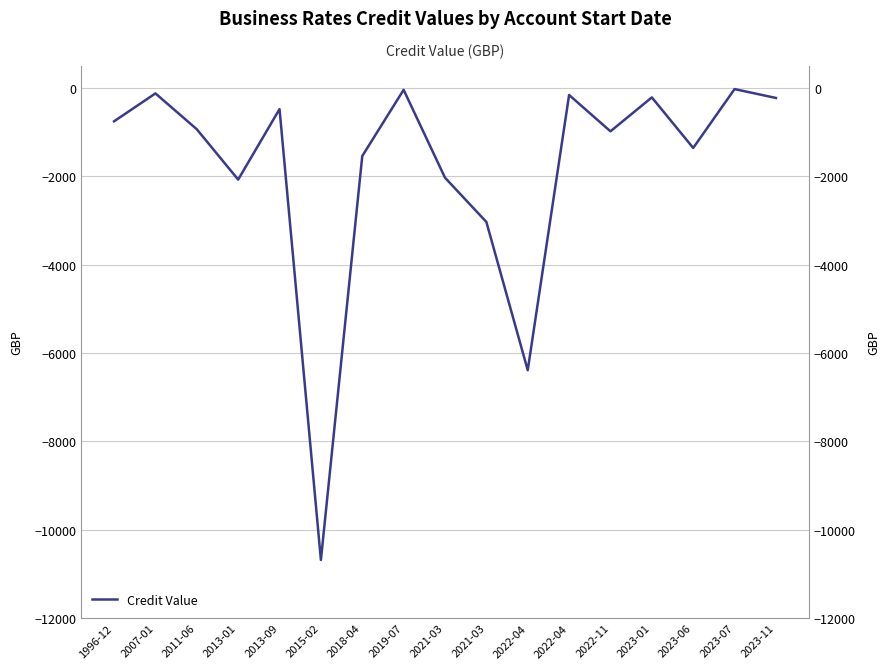

Which label corresponds to the largest value in the chart?

2023-07